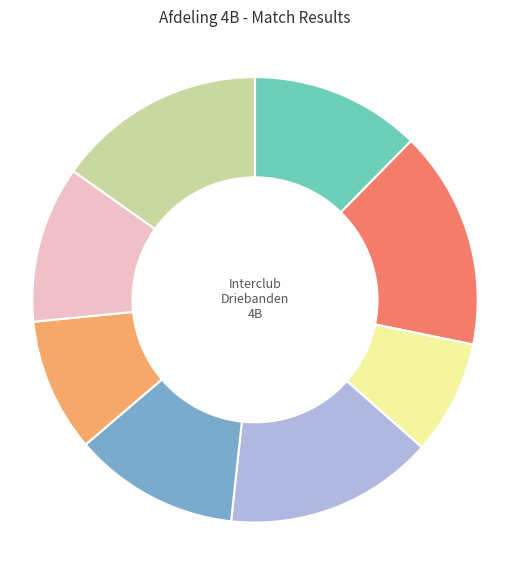

Count the number of slices in the pie.

8